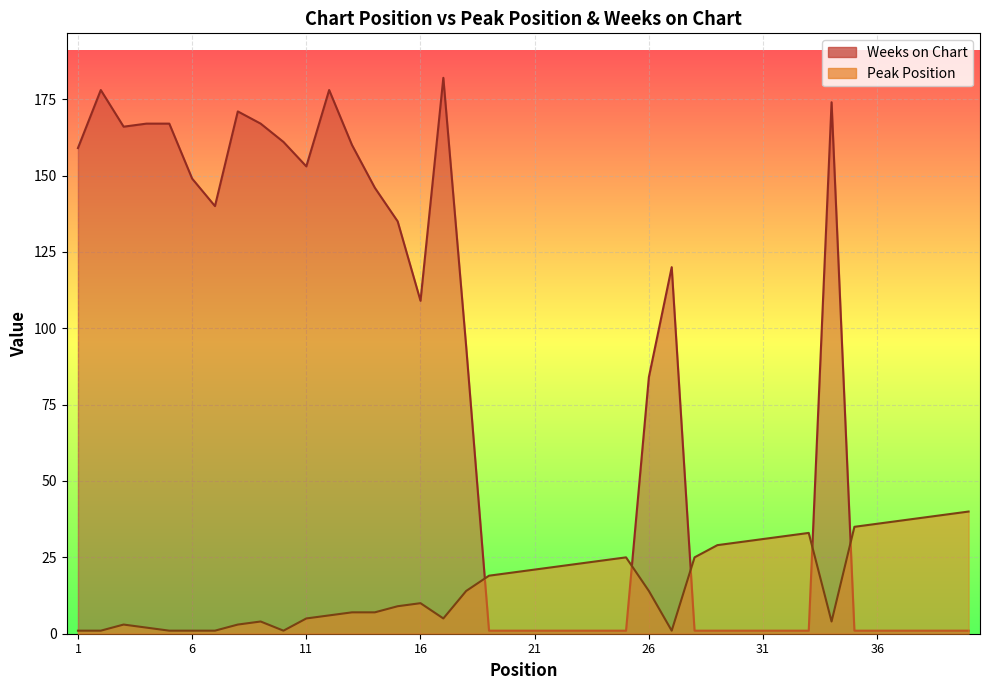

The Weeks on Chart series shows 66 at 3. True or false?

False